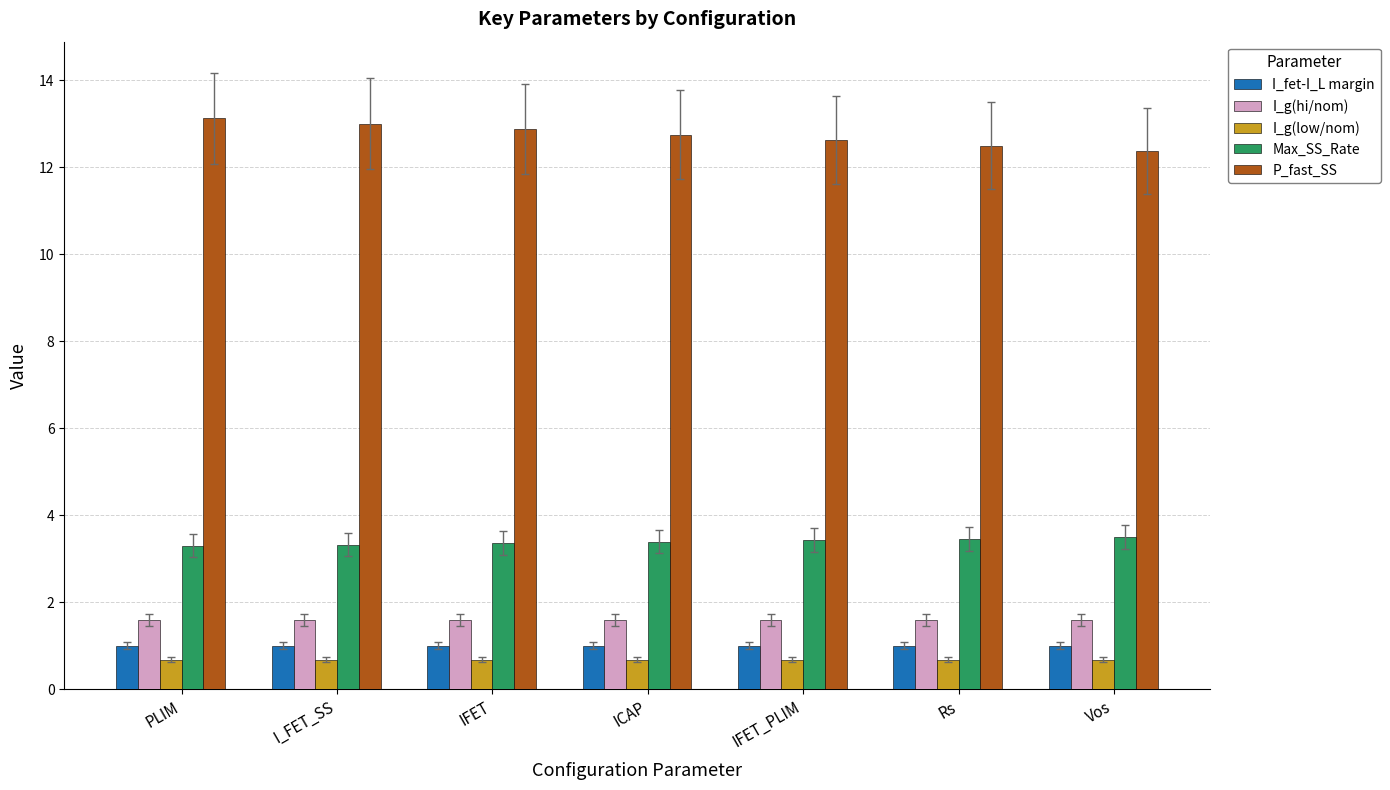

What is the approximate value of I_g(hi/nom) at Rs?

1.6